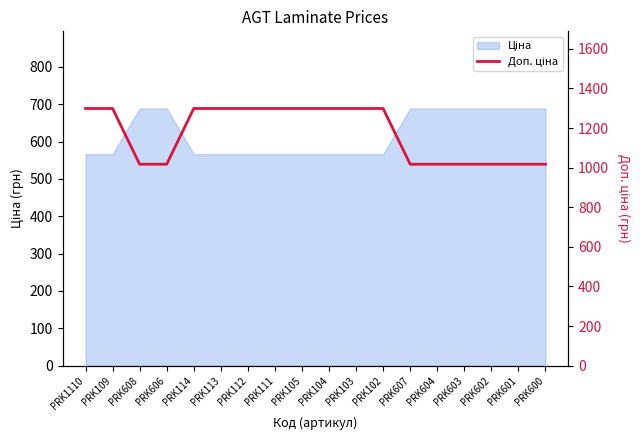

Reading left to right, what are all the values shown in this chart?

PRK1110=1298.6	PRK109=1298.6	PRK608=1017.2	PRK606=1017.2	PRK114=1298.6	PRK113=1298.6	PRK112=1298.6	PRK111=1298.6	PRK105=1298.6	PRK104=1298.6	PRK103=1298.6	PRK102=1298.6	PRK607=1017.2	PRK604=1017.2	PRK603=1017.2	PRK602=1017.2	PRK601=1017.2	PRK600=1017.2